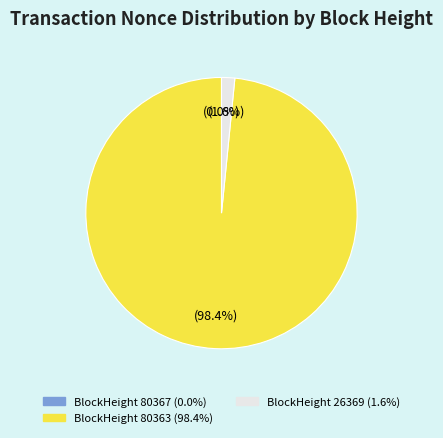

Is there any slice that represents more than half of the pie?

Yes